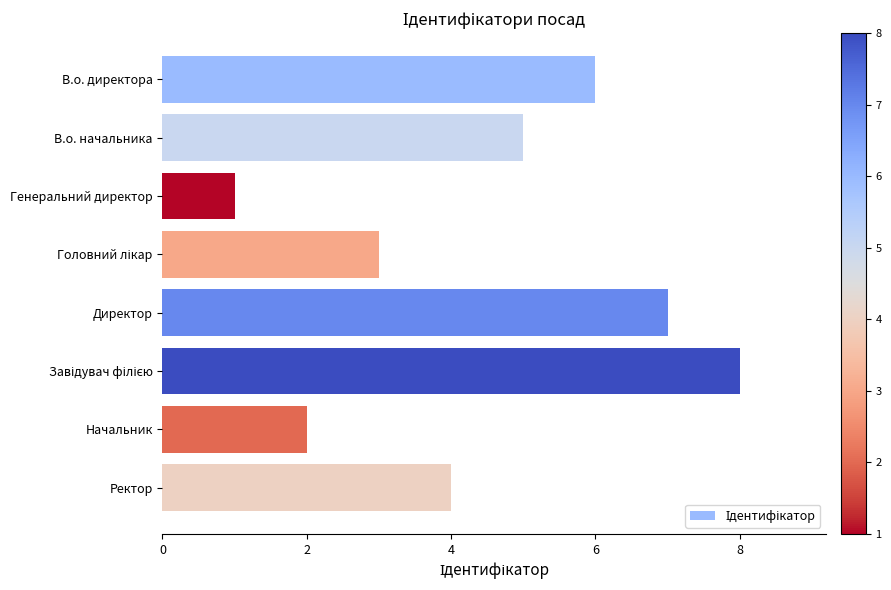

The value at Директор is 7. True or false?

True